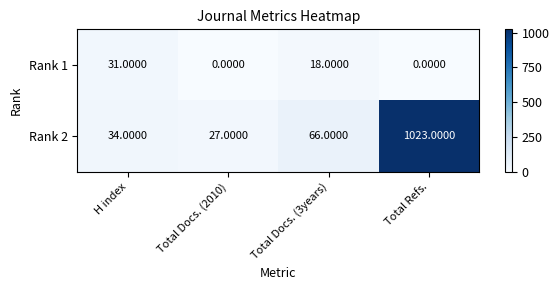

Which series changed the most between Total Docs. (2010) and Total Docs. (3years)?

Rank 2